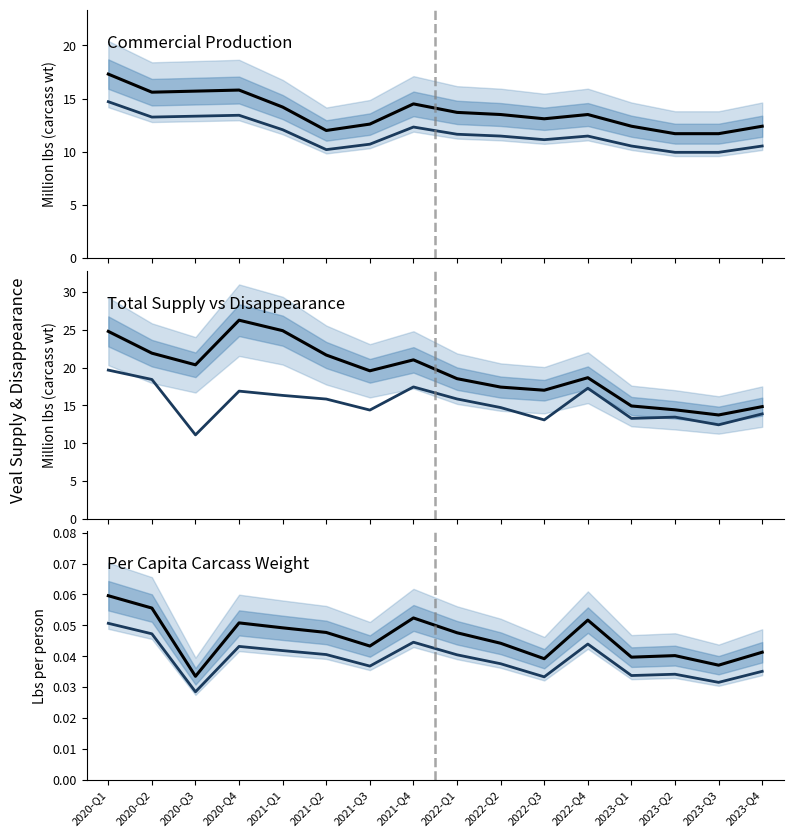

How many categories are shown in the chart?

16